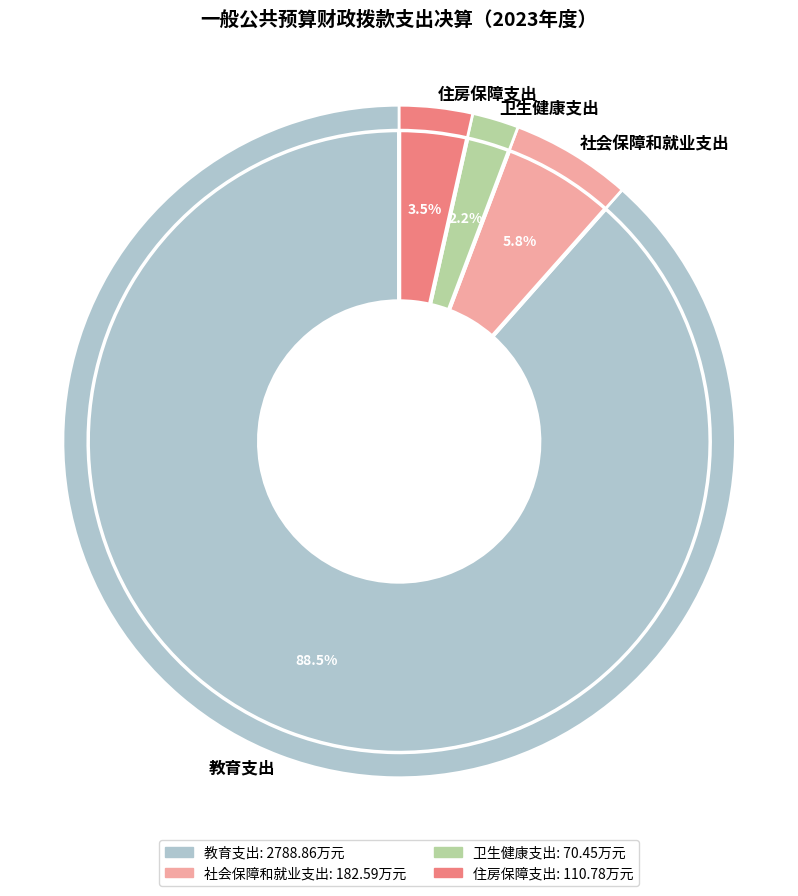

Combined, do 卫生健康支出 and 社会保障和就业支出 account for over 50%?

No